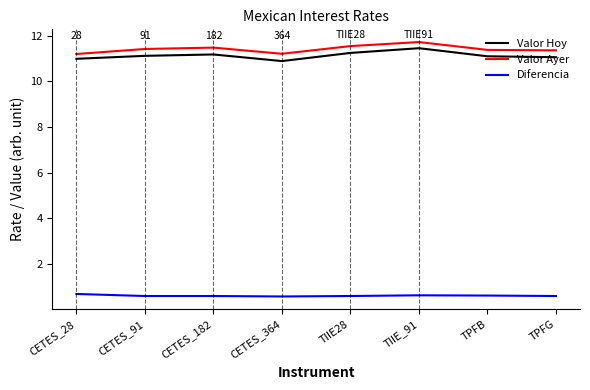

What position from the right is CETES_364?

5